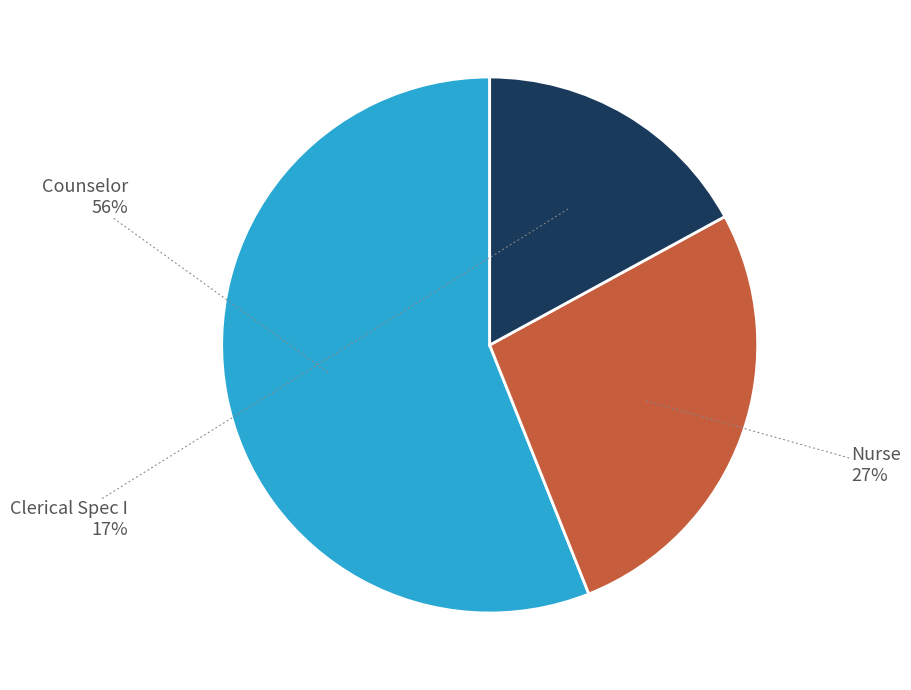

Does Counselor represent more than half of the total?

Yes